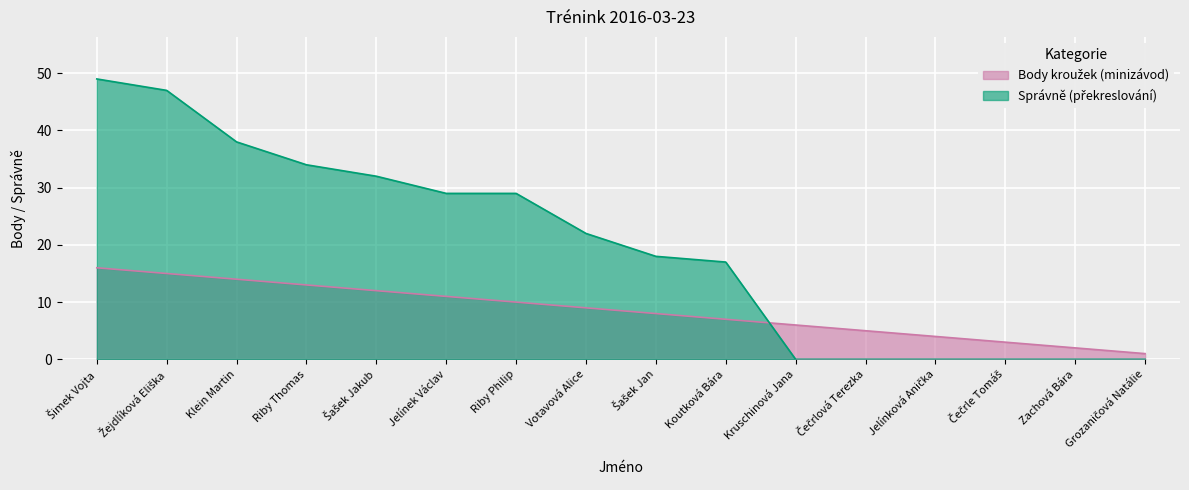

At how many categories does at least one series exceed 23?

7